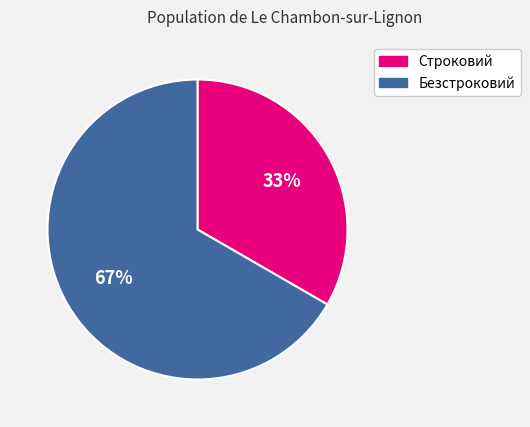

Does Строковий represent more than half of the total?

No